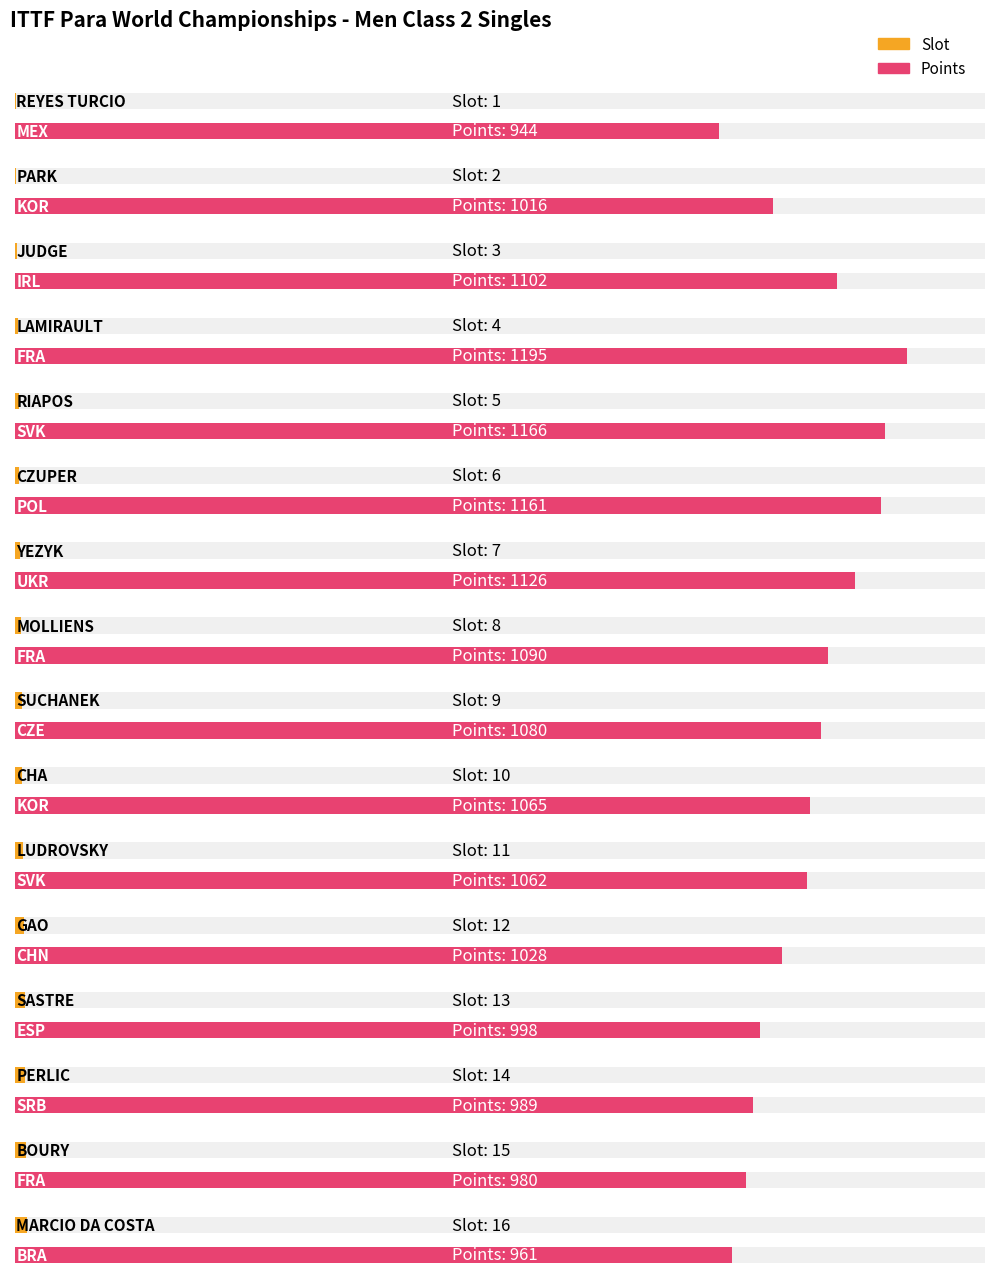

Which category has the highest value across all series?

LAMIRAULT